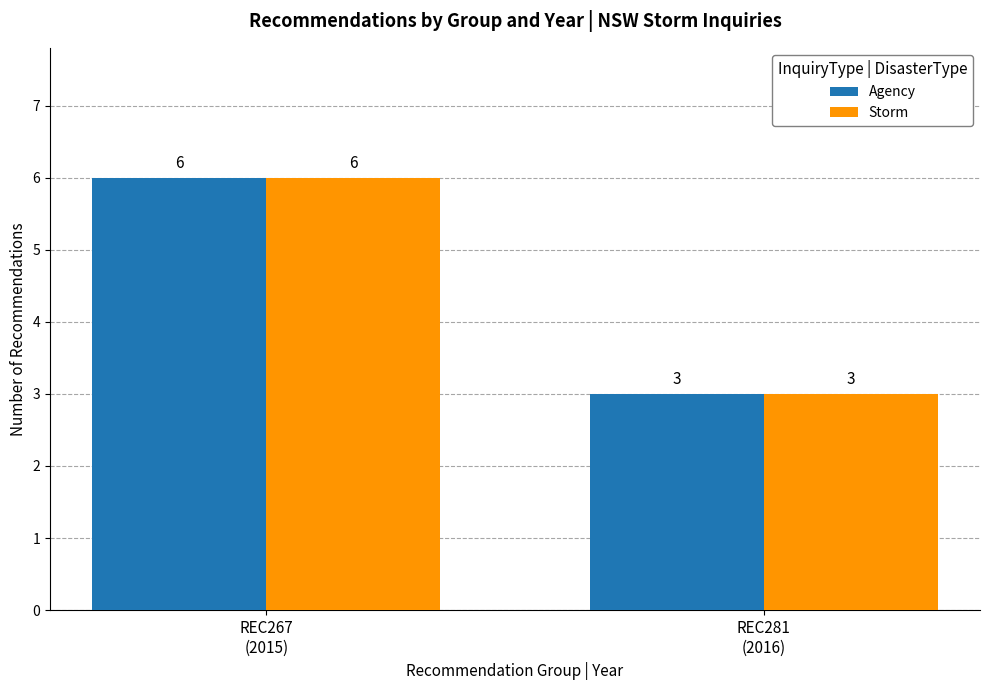

What are all the series names shown in the legend?

Agency, Storm